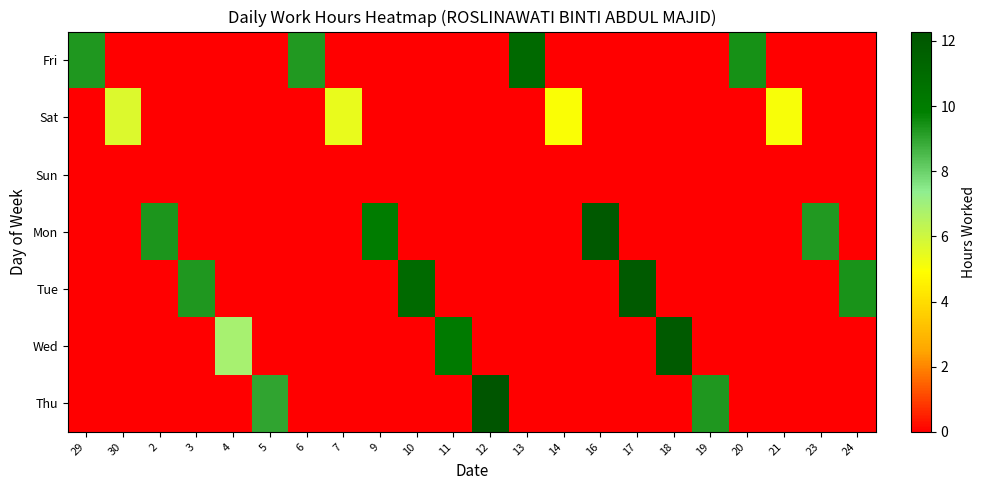

Rank the series at 23 from highest to lowest value.

Mon, Fri, Sat, Sun, Tue, Wed, Thu